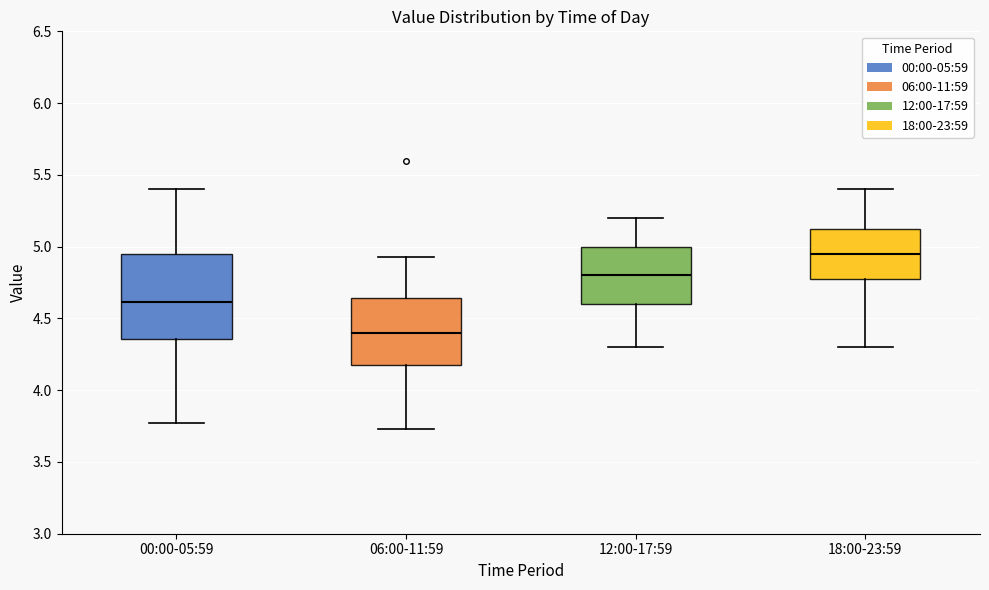

Comparing the boxes themselves (not the whiskers), which one is the tallest?

00:00-05:59